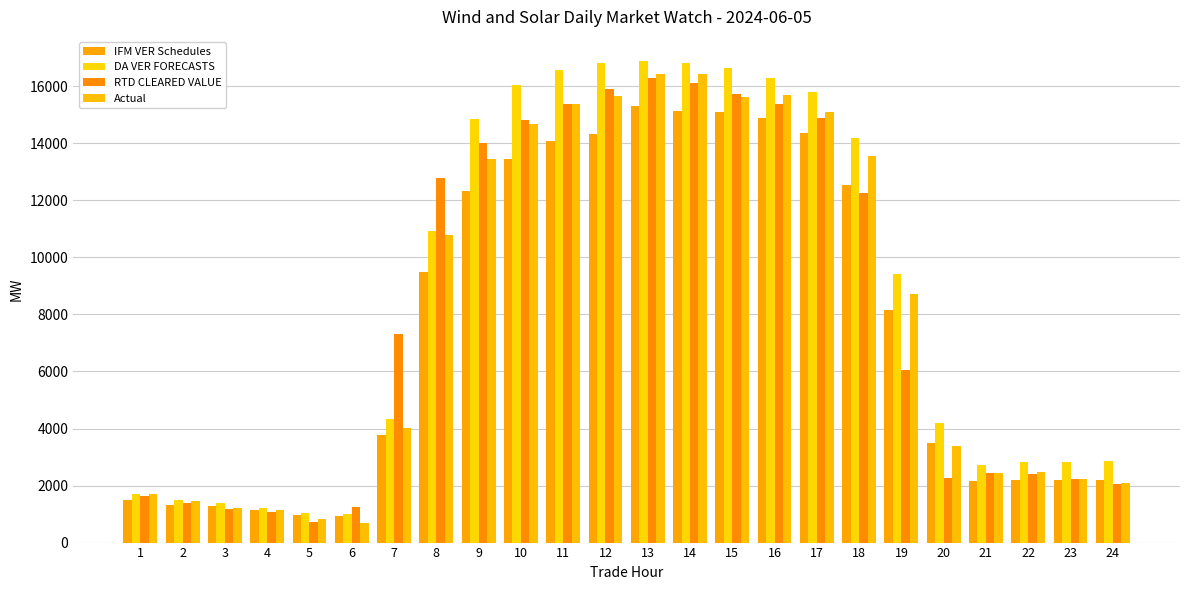

At which label is IFM VER Schedules closest to 8121?

19